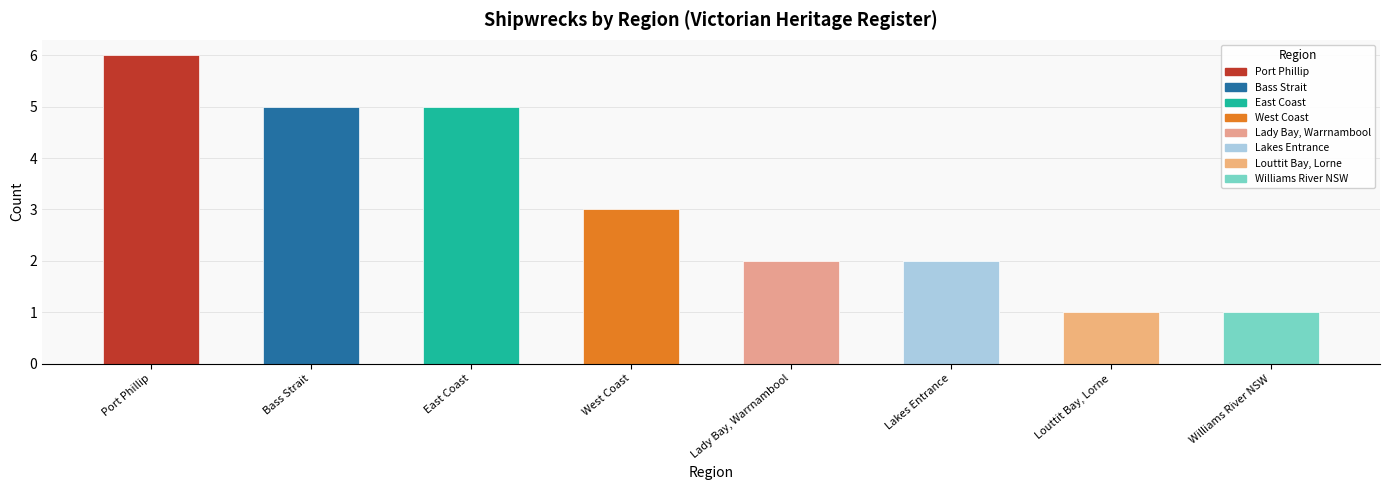

Rank the categories by value from lowest to highest.

Louttit Bay, Lorne, Williams River NSW, Lady Bay, Warrnambool, Lakes Entrance, West Coast, Bass Strait, East Coast, Port Phillip